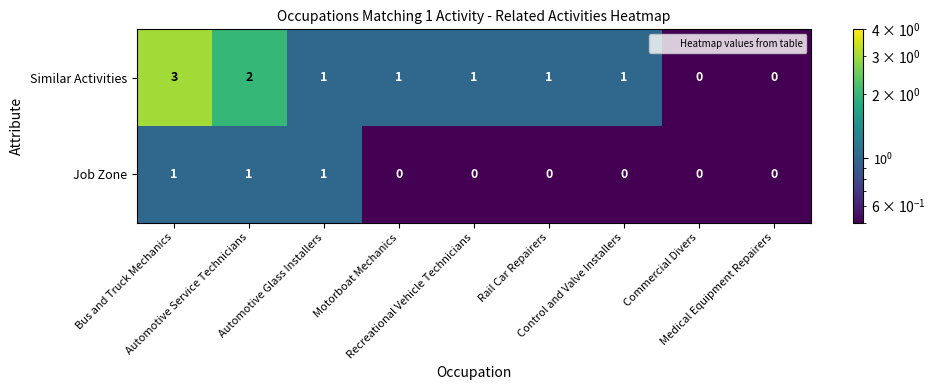

Which series changed the most between Automotive Glass Installers and Control and Valve Installers?

Job Zone